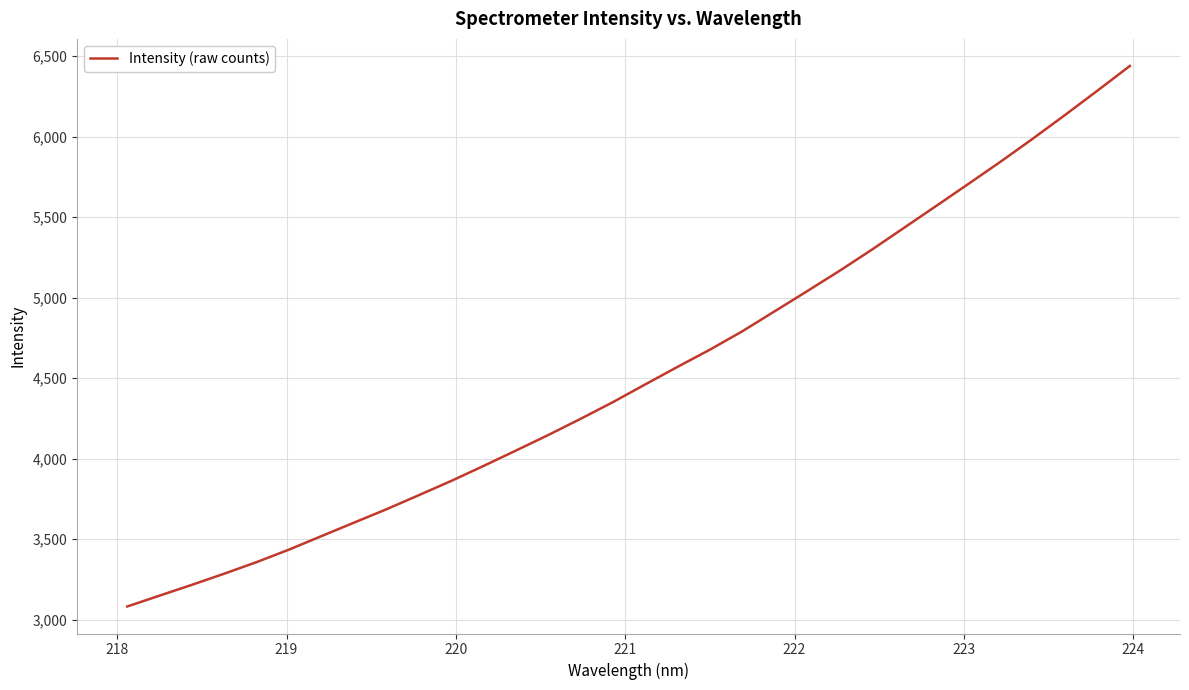

Count the number of values greater than 4459.

16